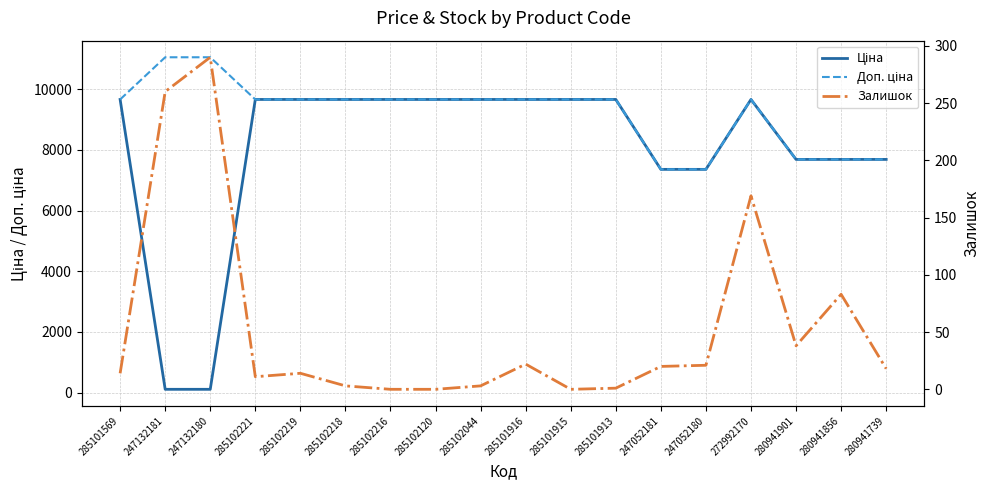

The value of Ціна at 285102219 is 14946.7. True or false?

False